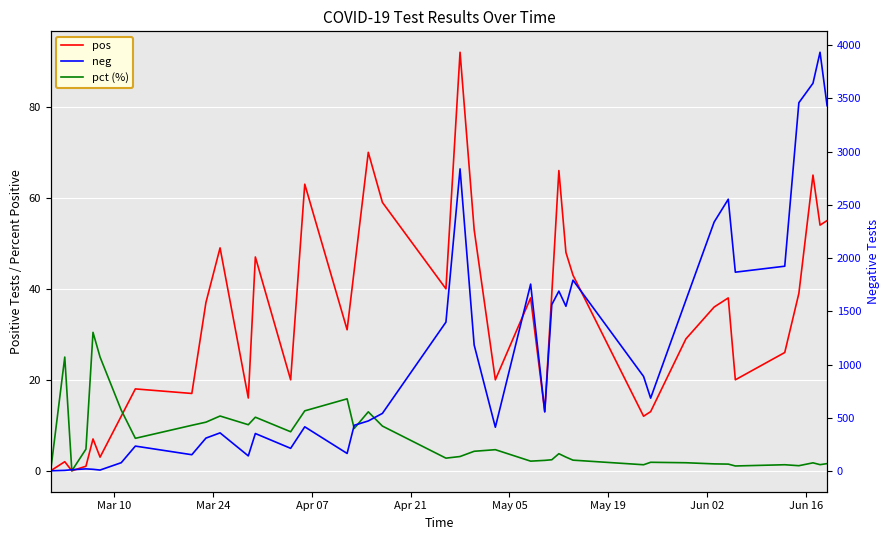

In neg, how many points are lower than both neighbors (excluding endpoints)?

10